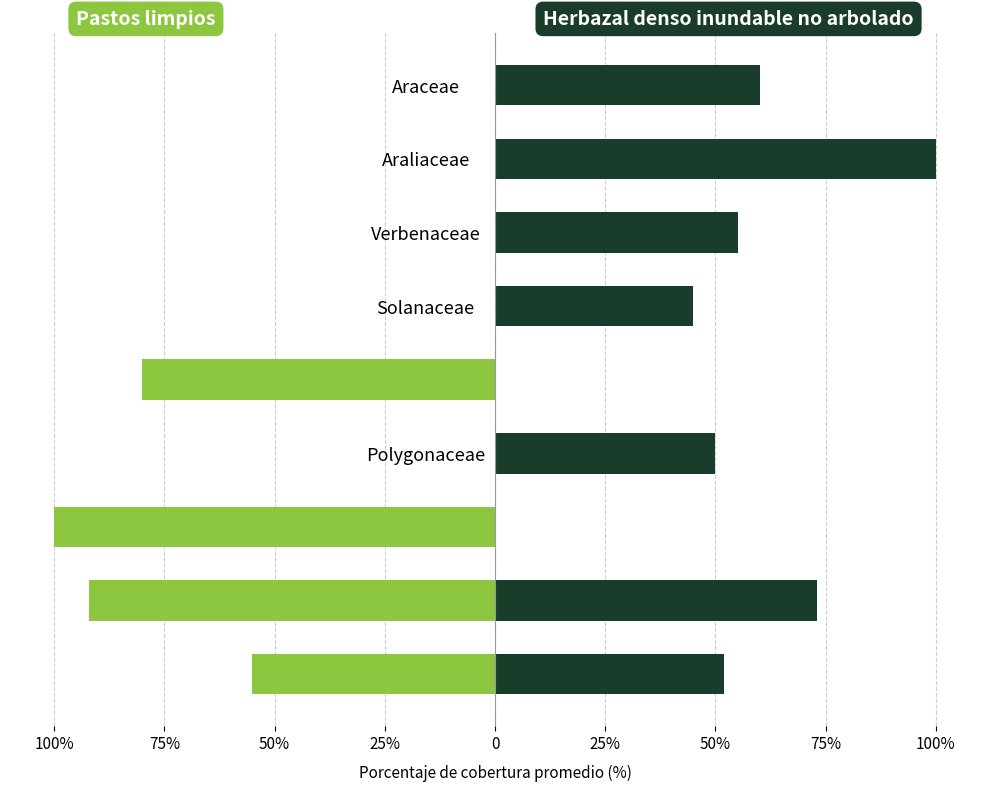

What is the average value of the Herbazal denso inundable no arbolado series?

48.3